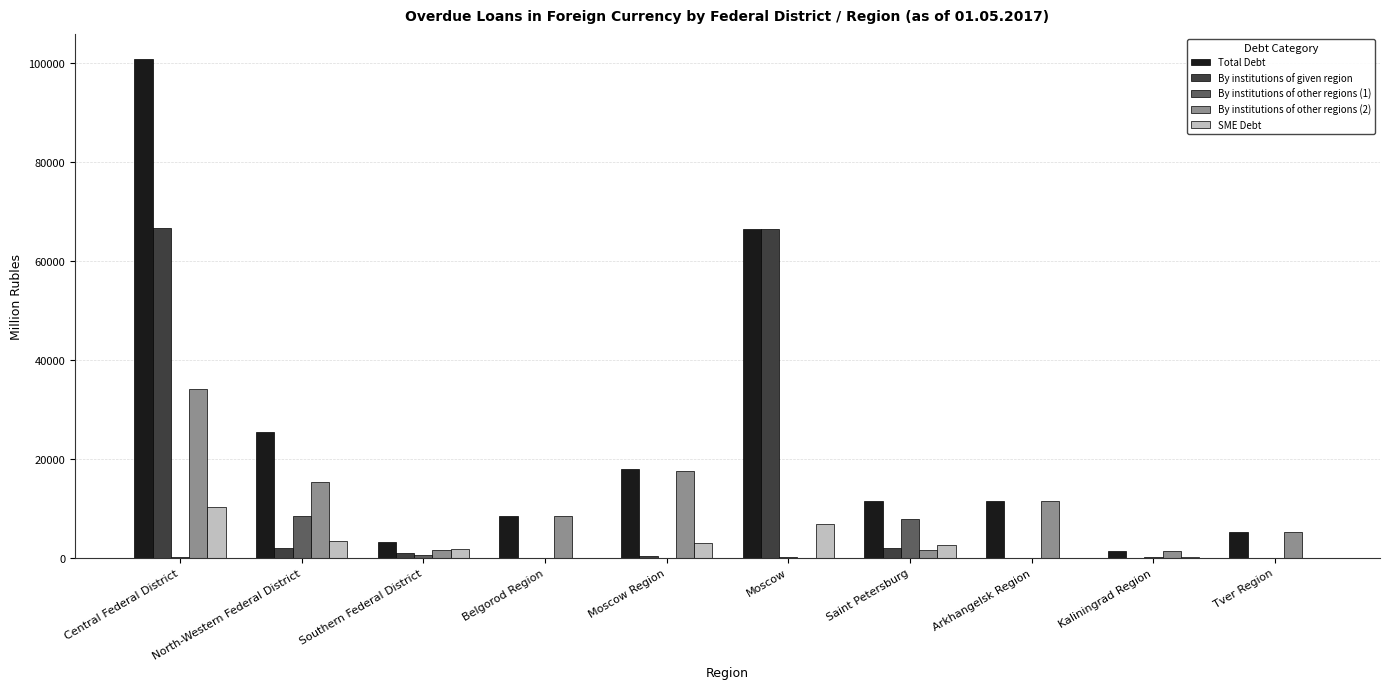

Which series changed the most between Belgorod Region and Moscow?

By institutions of given region